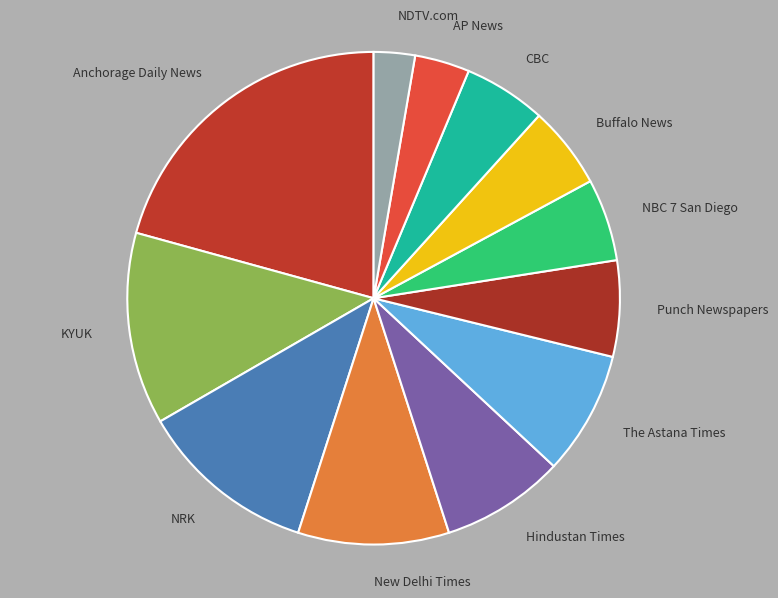

What is the ratio of the value at NRK to the value at AP News?

3.3